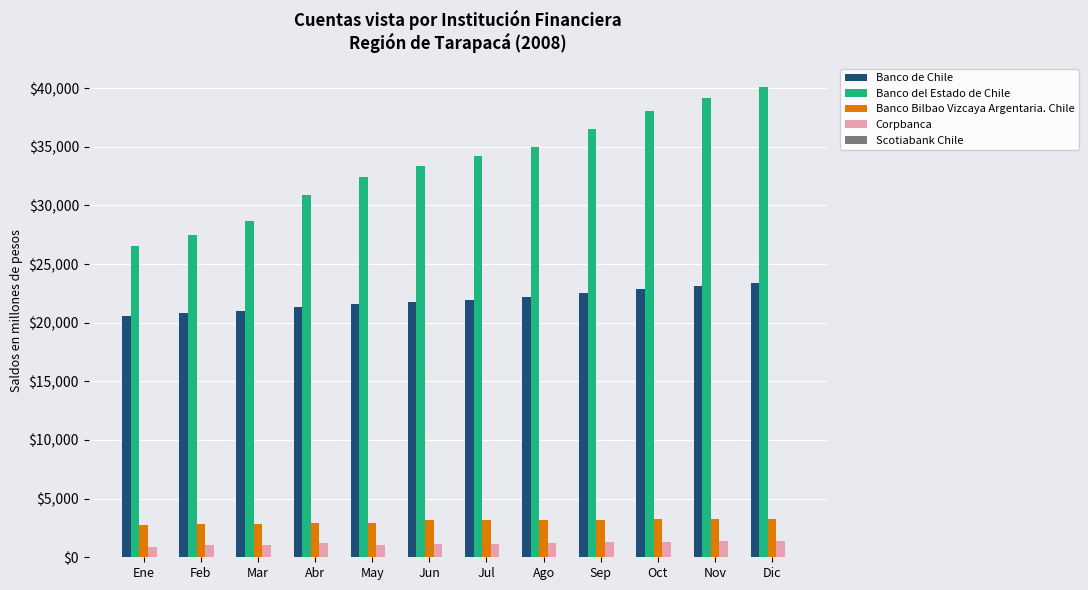

Which series changed the most between Jul and Oct?

Banco del Estado de Chile